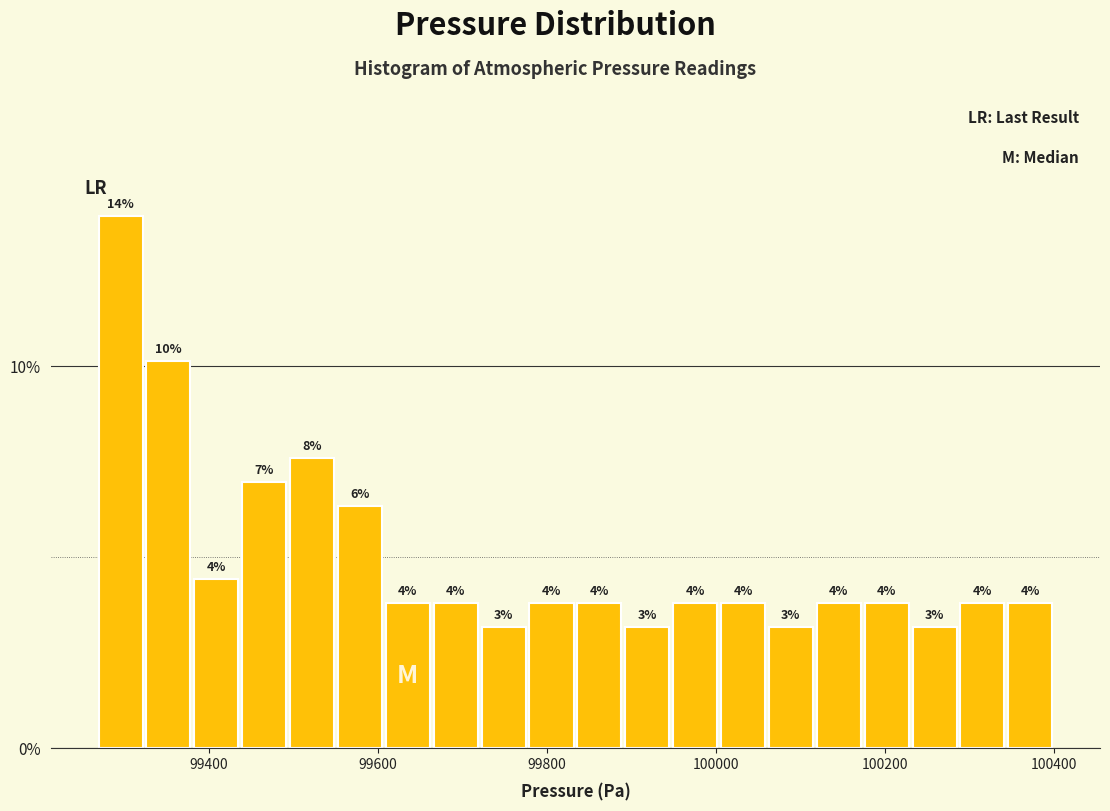

Around what value on the x-axis is the tallest bar? Give the approximate position of its centre, as read against the axis.

99300